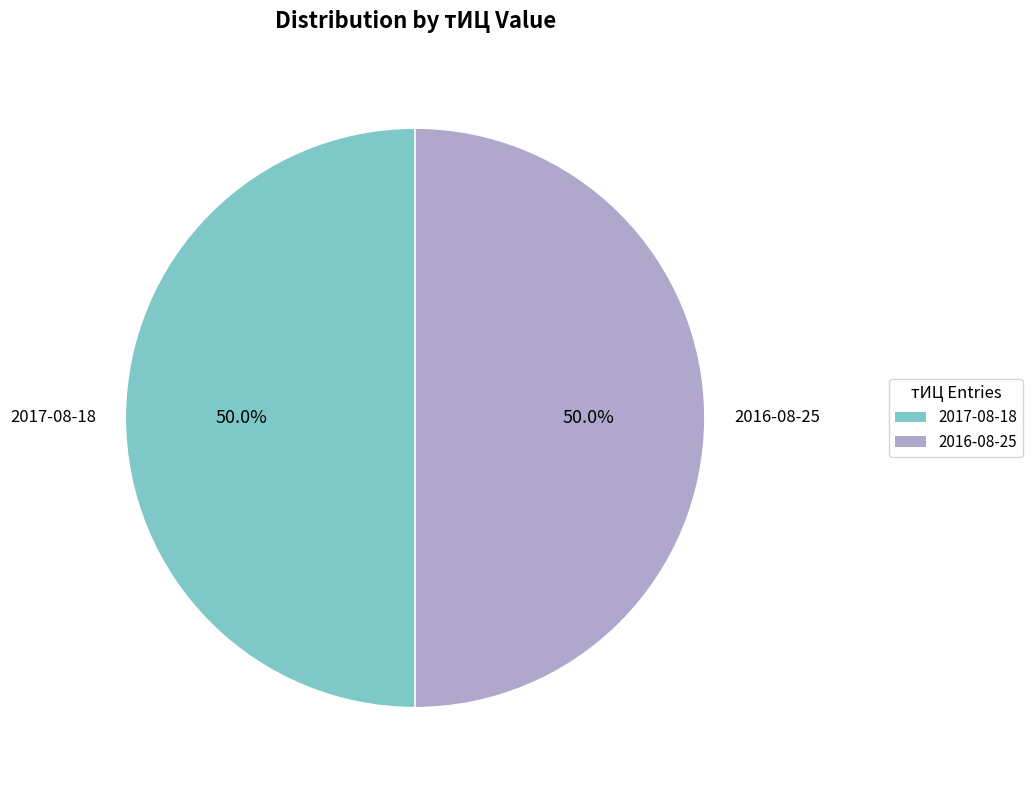

Is there any slice that represents more than half of the pie?

No